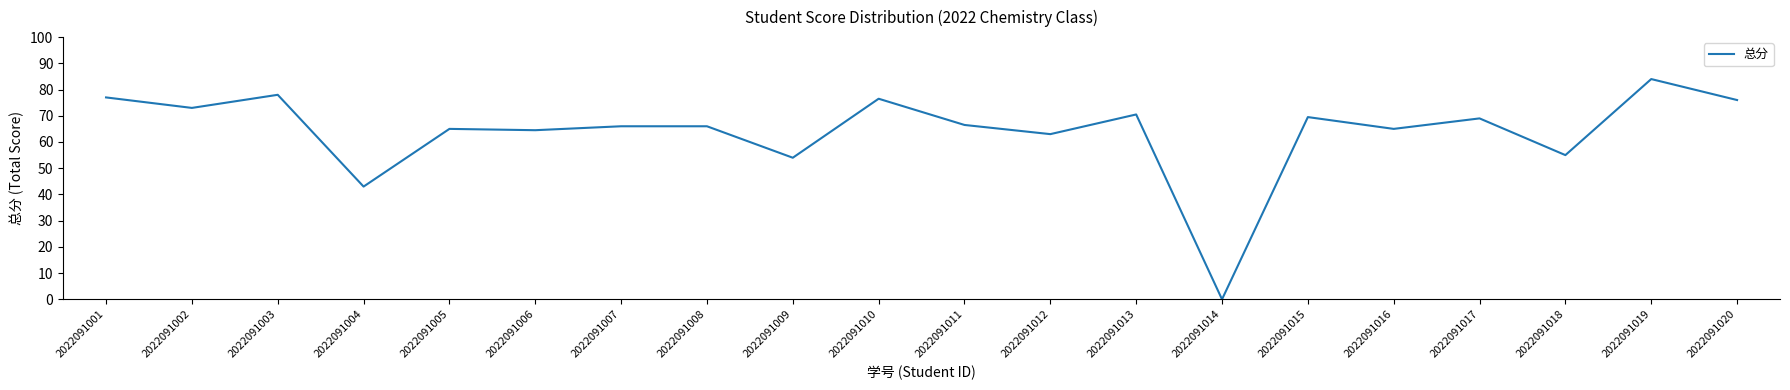

Reading left to right, extract all data points from this chart.

2022091001=77.0	2022091002=73.0	2022091003=78.0	2022091004=43.0	2022091005=65.0	2022091006=64.5	2022091007=66.0	2022091008=66.0	2022091009=54.0	2022091010=76.5	2022091011=66.5	2022091012=63.0	2022091013=70.5	2022091014=0.0	2022091015=69.5	2022091016=65.0	2022091017=69.0	2022091018=55.0	2022091019=84.0	2022091020=76.0